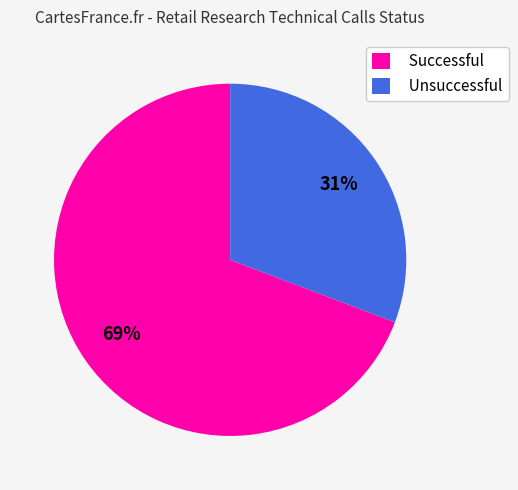

Is there any slice that represents more than half of the pie?

Yes